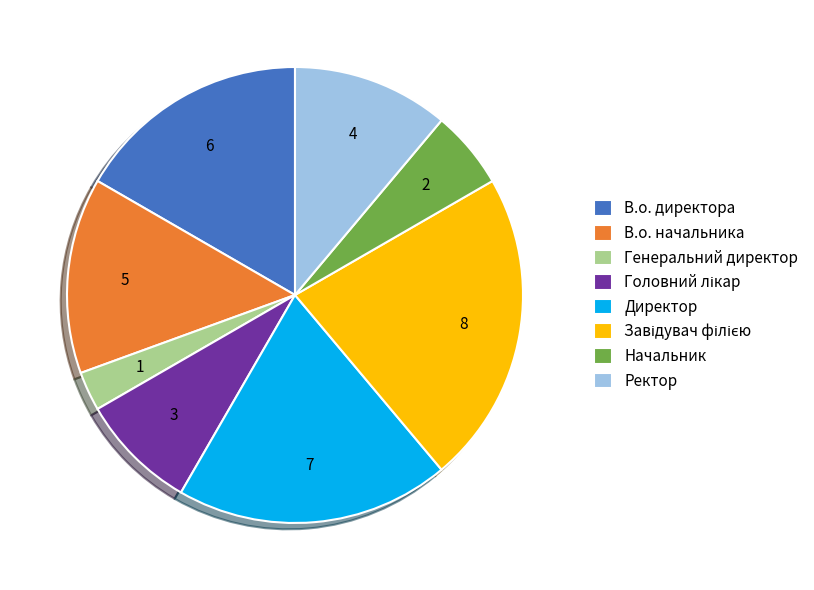

Does В.о. директора represent more than half of the total?

No